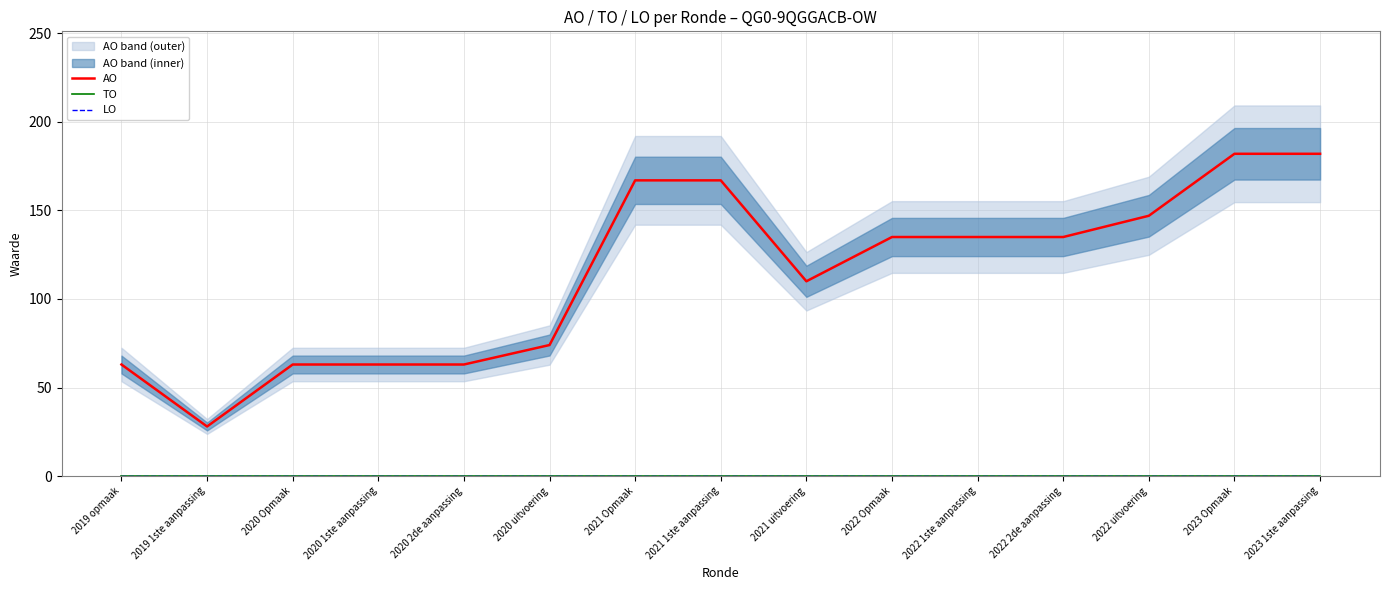

At which category is the sum across all series the highest?

2023 Opmaak